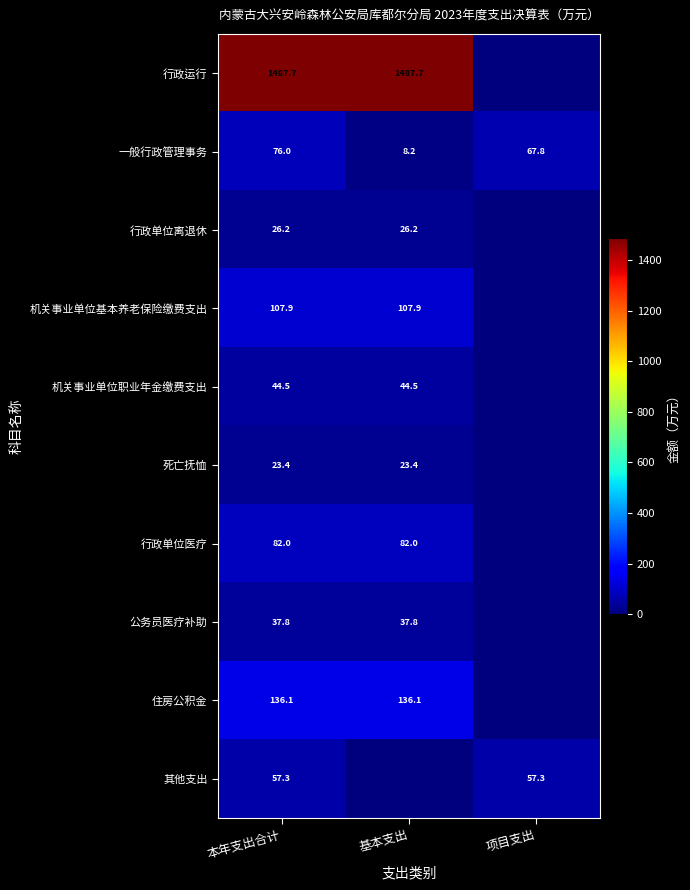

At which label does 一般行政管理事务 first exceed 67?

本年支出合计